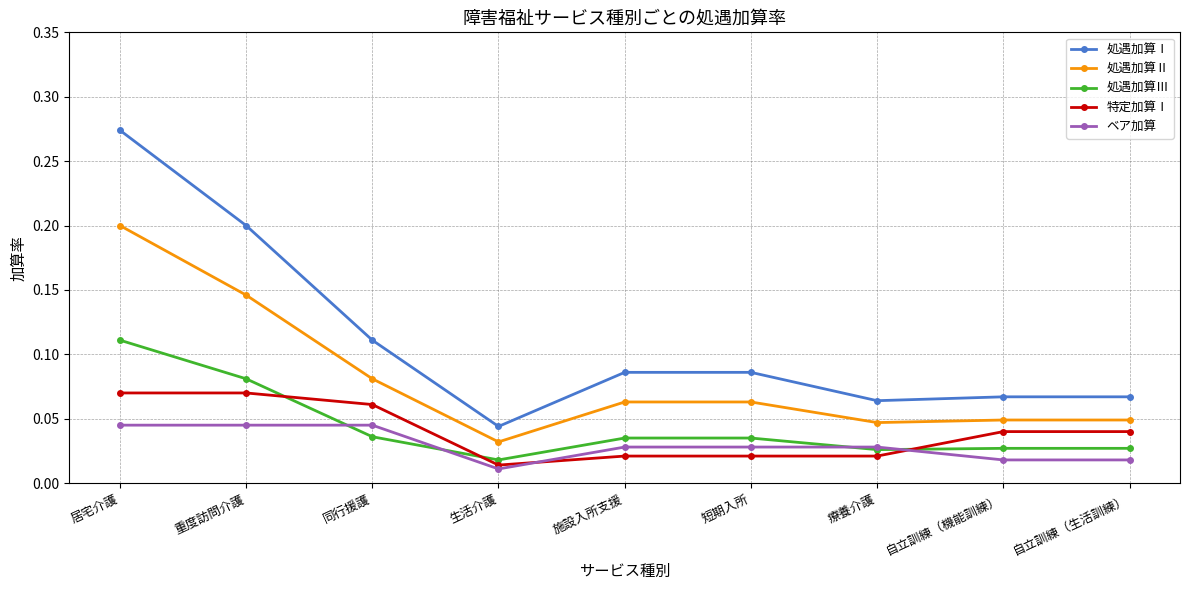

True or false: 処遇加算Ⅰ and 処遇加算Ⅱ cross at least once.

False